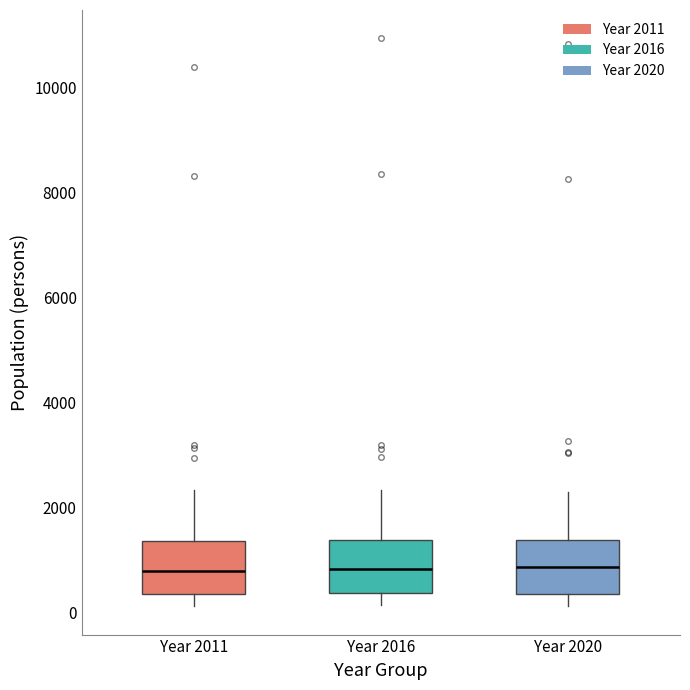

Where does the median line of the box for Year 2011 sit on the y-axis? The values are not printed on the chart, so give them approximately, as read against the axis.

800